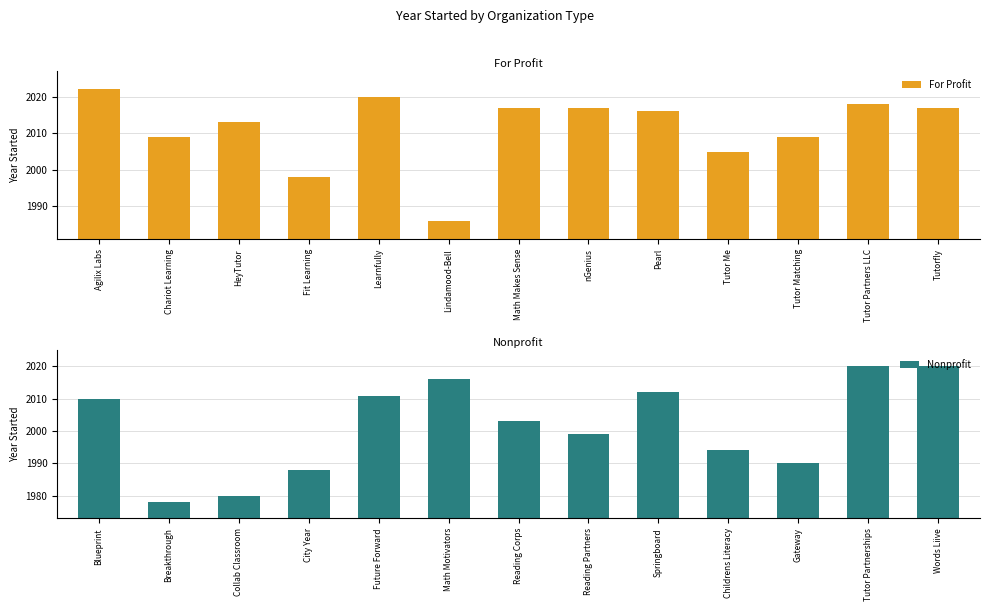

Which has a higher value, Tutor Me or Tutor Partners LLC?

Tutor Partners LLC